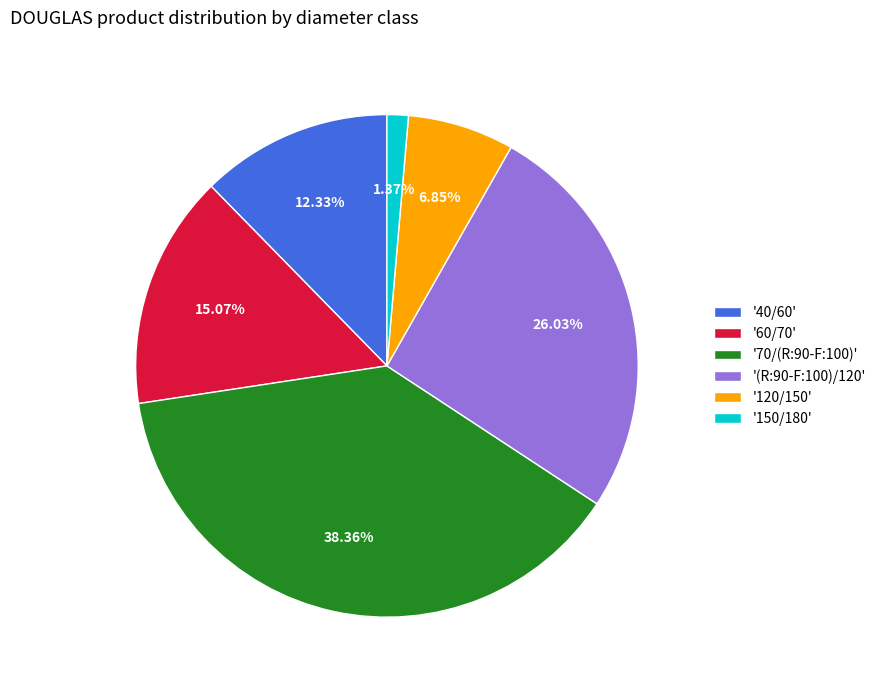

Which has a higher value, '120/150' or '70/(R:90-F:100)'?

'70/(R:90-F:100)'